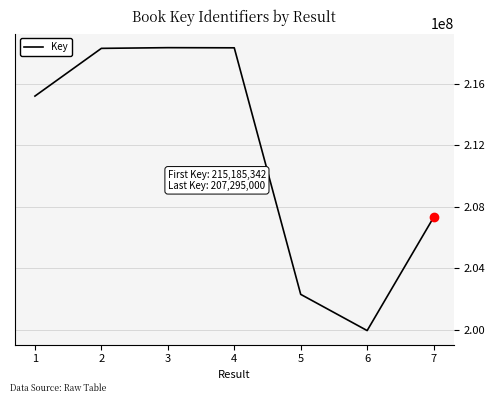

What is the sum of all values?

1479651071